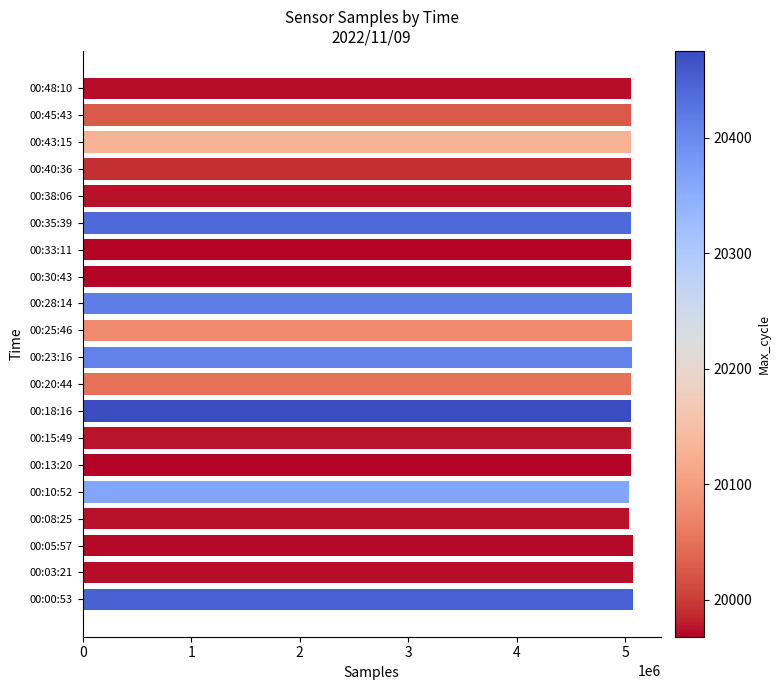

What is the minimum value shown in the chart?

5031738